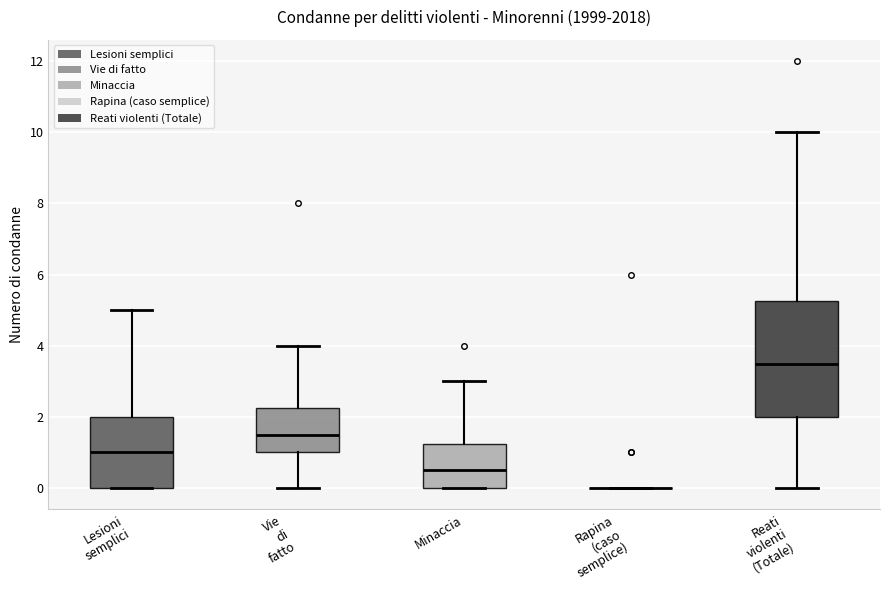

Where is the upper edge of the box for Lesioni semplici on the y-axis? The values are not printed on the chart, so give them approximately, as read against the axis.

2.0